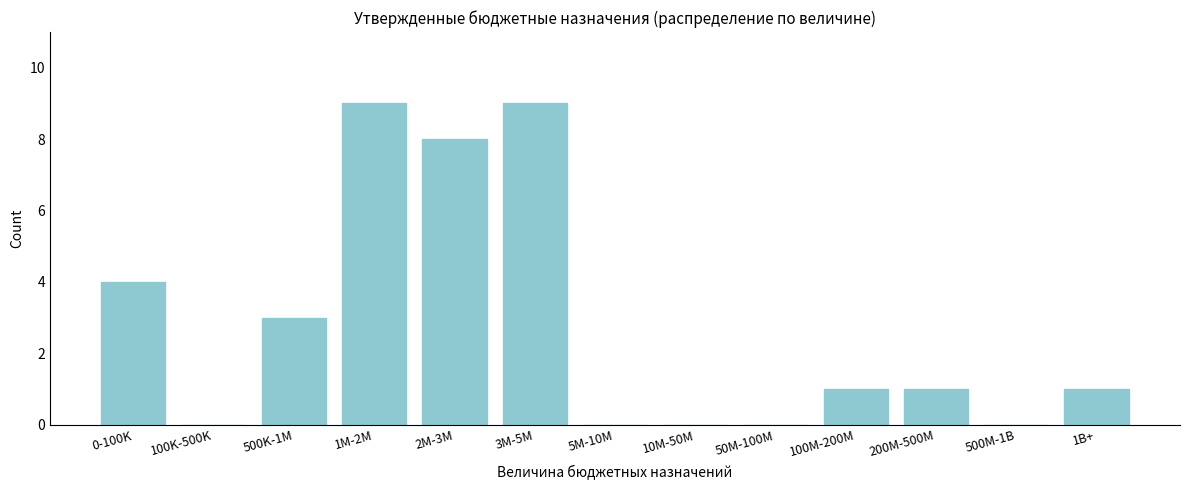

Reading left to right, what are all the values shown in this chart?

0-100K=4	100K-500K=0	500K-1M=3	1M-2M=9	2M-3M=8	3M-5M=9	5M-10M=0	10M-50M=0	50M-100M=0	100M-200M=1	200M-500M=1	500M-1B=0	1B+=1